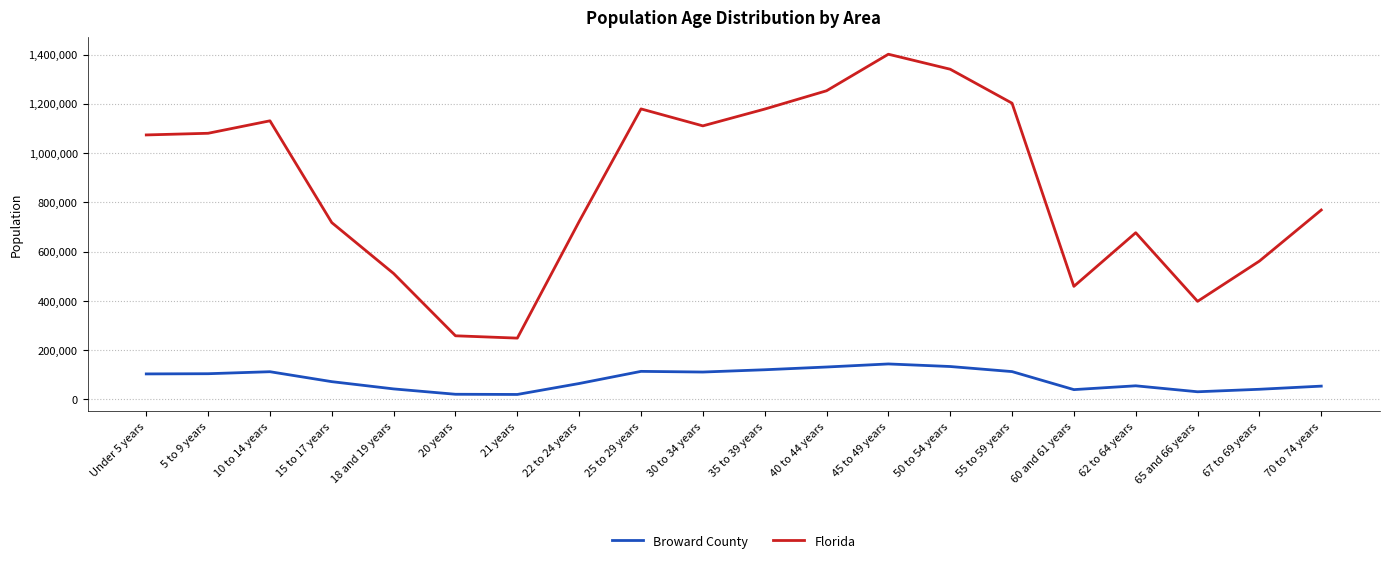

At which category does the chart reach its peak across all series?

45 to 49 years